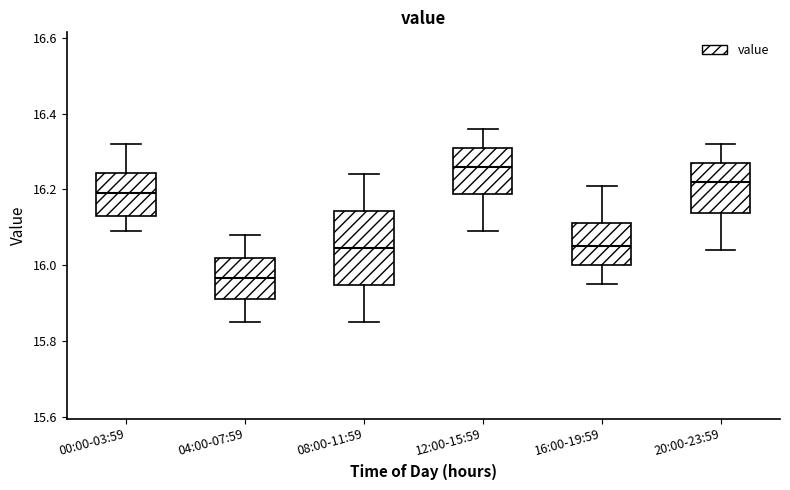

Reading left to right, transcribe this box plot: for each box, give where its median line is, the range the box spans, and where its two whiskers end, as read against the y-axis. The values are not printed on the chart, so give them approximately, as read against the axis.

00:00-03:59: median 16.20, box 16.14 to 16.24, whiskers 16.10 to 16.32
04:00-07:59: median 15.96, box 15.92 to 16.02, whiskers 15.86 to 16.08
08:00-11:59: median 16.04, box 15.94 to 16.14, whiskers 15.86 to 16.24
12:00-15:59: median 16.26, box 16.18 to 16.32, whiskers 16.10 to 16.36
16:00-19:59: median 16.06, box 16.00 to 16.12, whiskers 15.96 to 16.22
20:00-23:59: median 16.22, box 16.14 to 16.28, whiskers 16.04 to 16.32